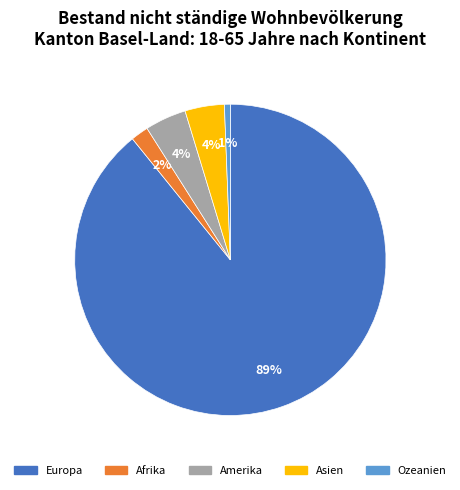

To the nearest percent, what is the average slice percentage?

20%